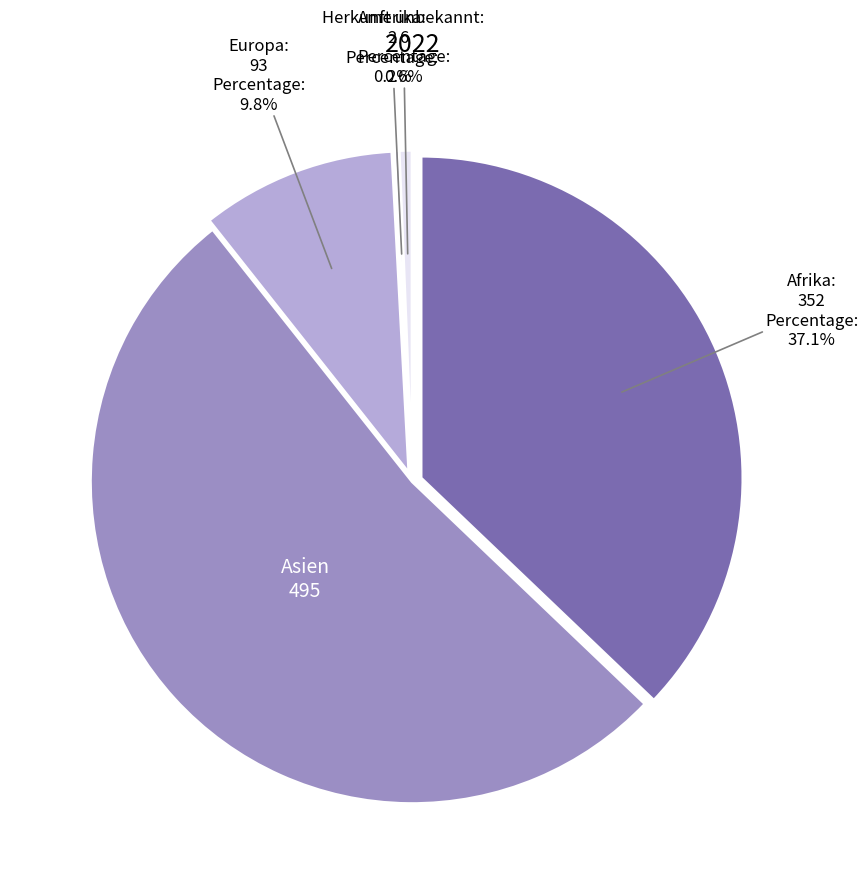

What is the change in value from Asien to Ozeanien?

-495